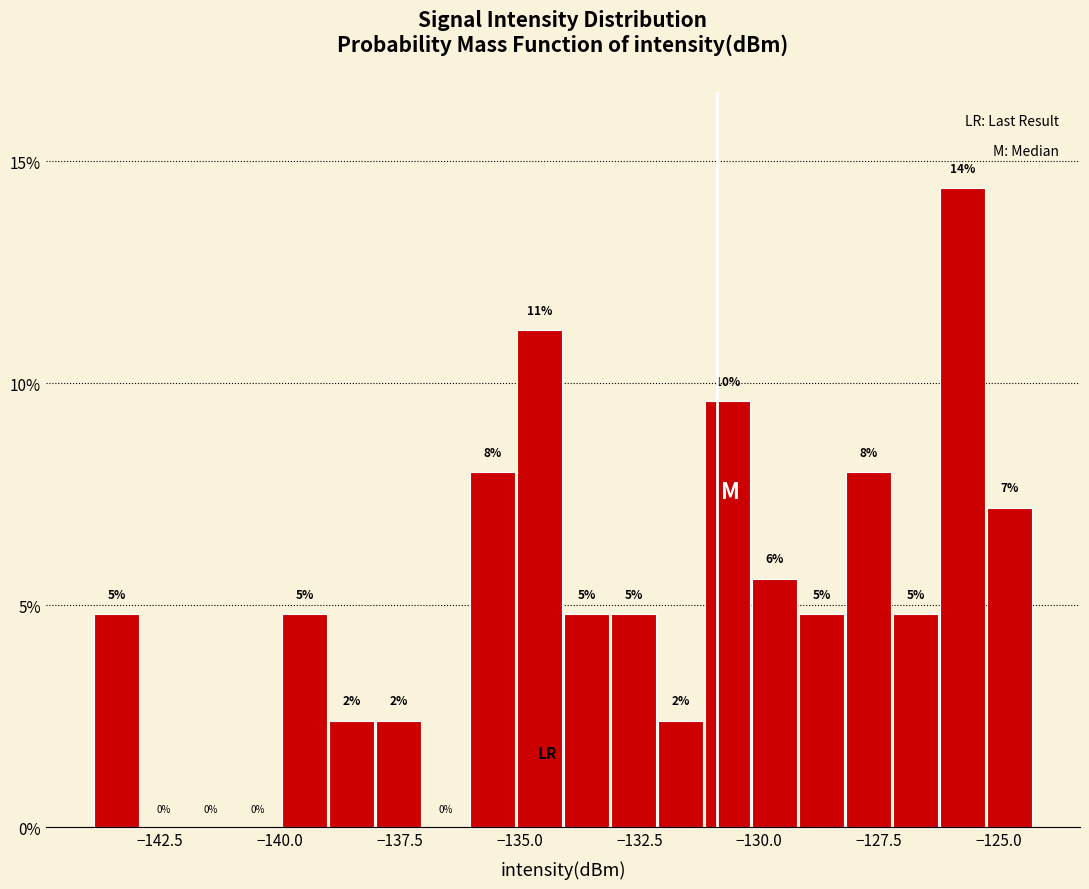

Read against the x-axis, roughly where is the centre of the tallest bar?

-126.0